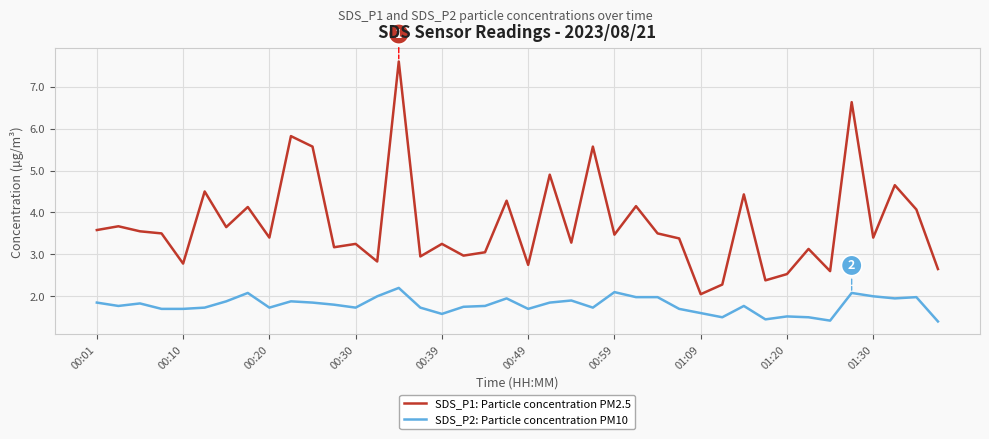

What is the highest value of the SDS_P2: Particle concentration PM10 series?

2.2